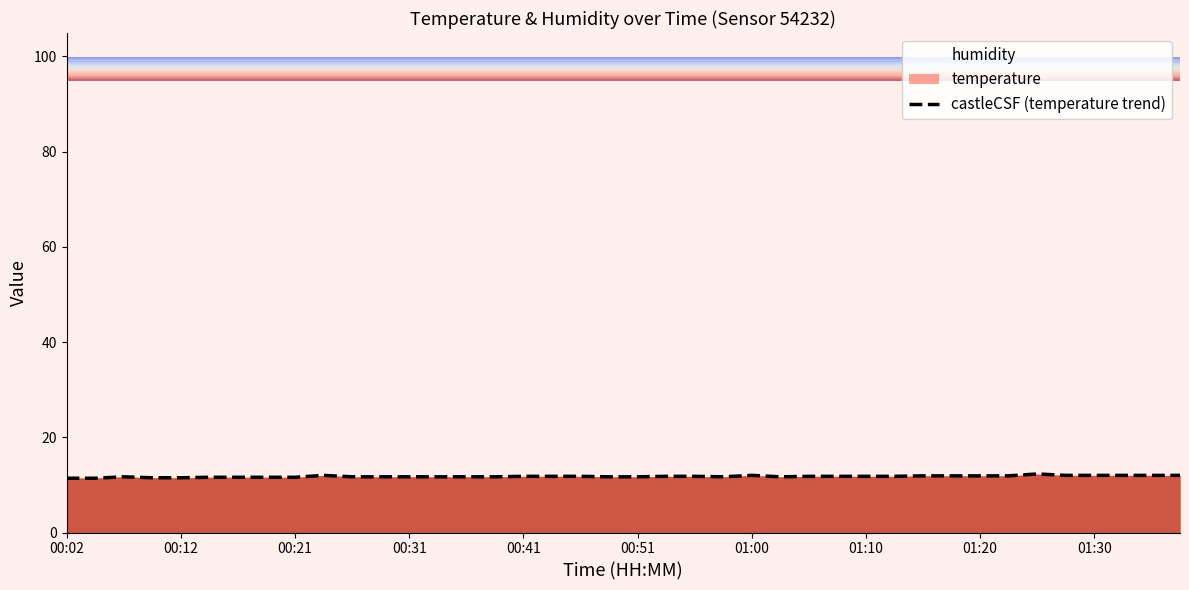

Is it true that the value at 10 is 11.7?

True